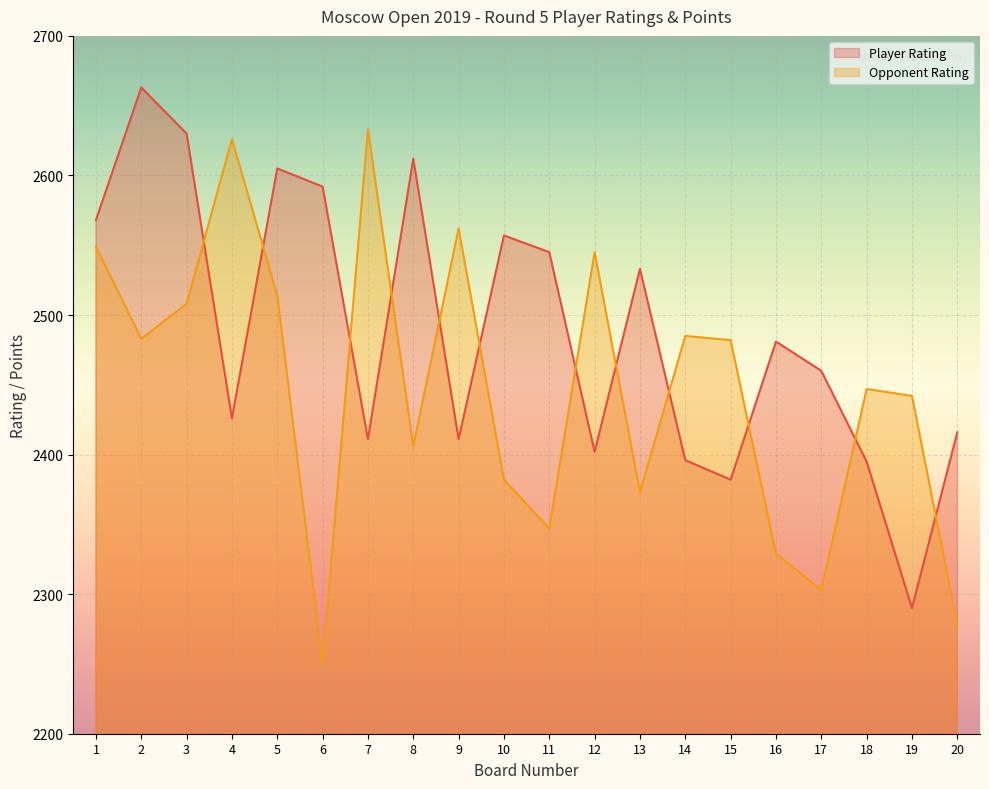

Where does the Opponent Rating series first go above 2482?

1